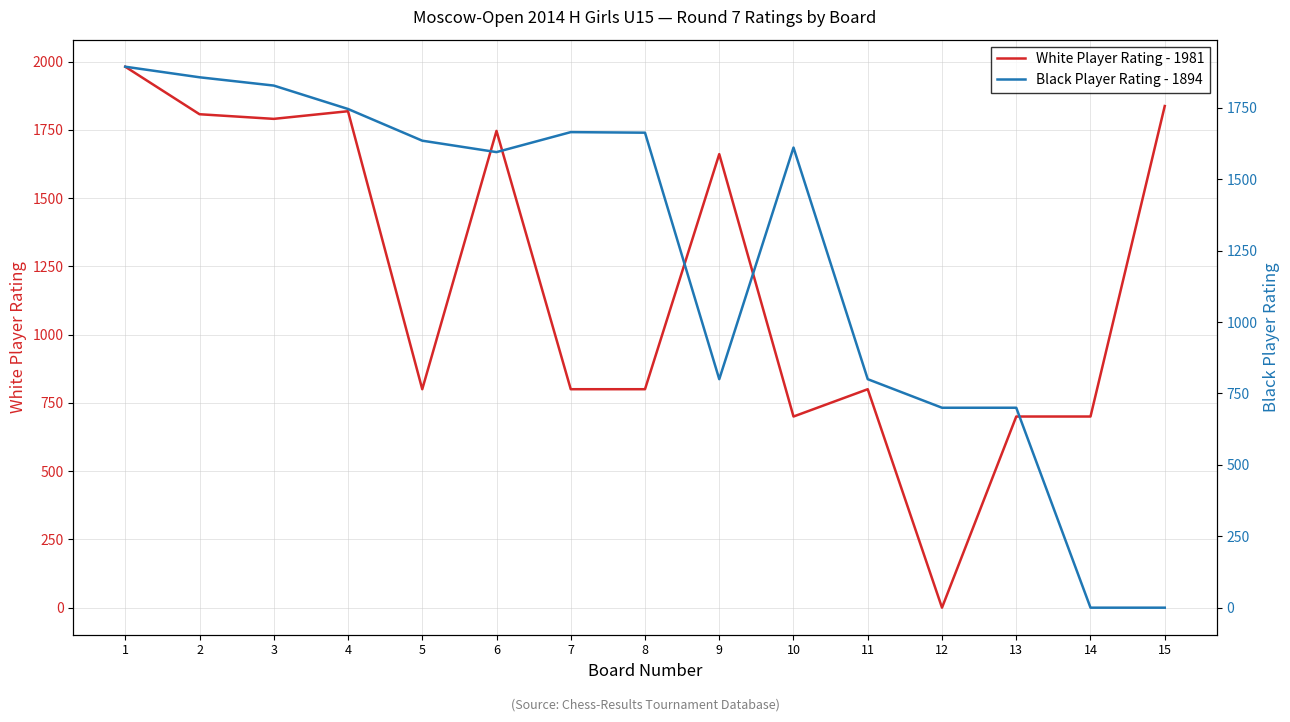

What is the approximate value of White Player Rating - 1981 at 14?

700